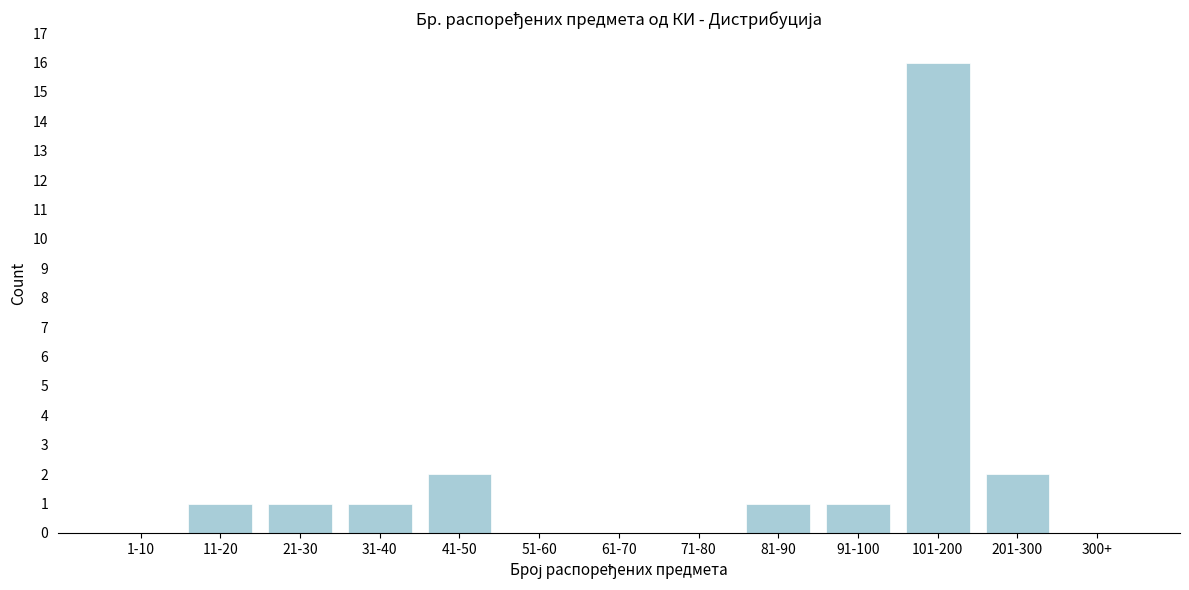

Reading right to left, extract all data points from this chart.

300+=0	201-300=2	101-200=16	91-100=1	81-90=1	71-80=0	61-70=0	51-60=0	41-50=2	31-40=1	21-30=1	11-20=1	1-10=0